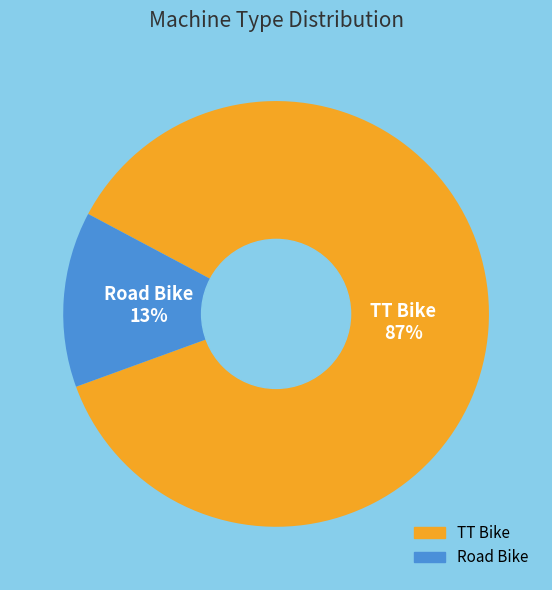

What percentage is the TT Bike slice, to the nearest percent?

87%